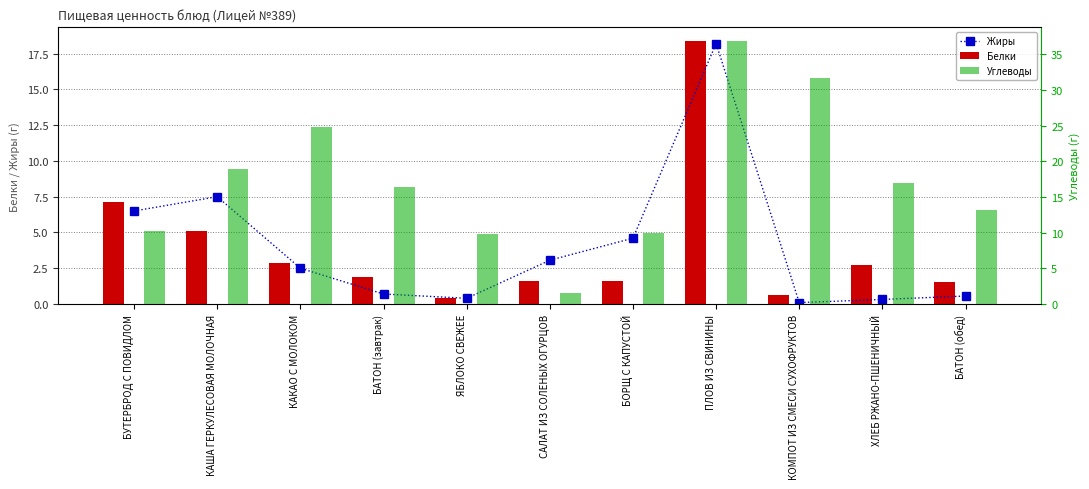

What is the value of the Углеводы bar at the 11th from the left?

13.1